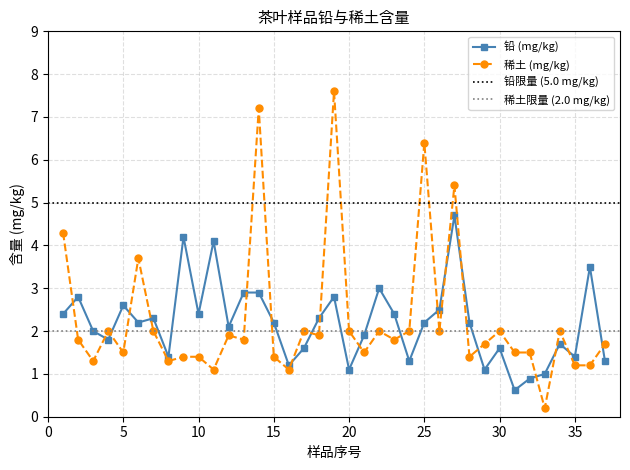

Reading left to right, what are all the values shown in this chart?

铅 (mg/kg): 1=2.4	2=2.8	3=2.0	4=1.8	5=2.6	6=2.2	7=2.3	8=1.4	9=4.2	10=2.4	11=4.1	12=2.1	13=2.9	14=2.9	15=2.2	16=1.2	17=1.6	18=2.3	19=2.8	20=1.1	21=1.9	22=3.0	23=2.4	24=1.3	25=2.2	26=2.5	27=4.7	28=2.2	29=1.1	30=1.6	31=0.6	32=0.9	33=1.0	34=1.7	35=1.4	36=3.5	37=1.3
稀土 (mg/kg): 1=4.3	2=1.8	3=1.3	4=2.0	5=1.5	6=3.7	7=2.0	8=1.3	9=1.4	10=1.4	11=1.1	12=1.9	13=1.8	14=7.2	15=1.4	16=1.1	17=2.0	18=1.9	19=7.6	20=2.0	21=1.5	22=2.0	23=1.8	24=2.0	25=6.4	26=2.0	27=5.4	28=1.4	29=1.7	30=2.0	31=1.5	32=1.5	33=0.2	34=2.0	35=1.2	36=1.2	37=1.7